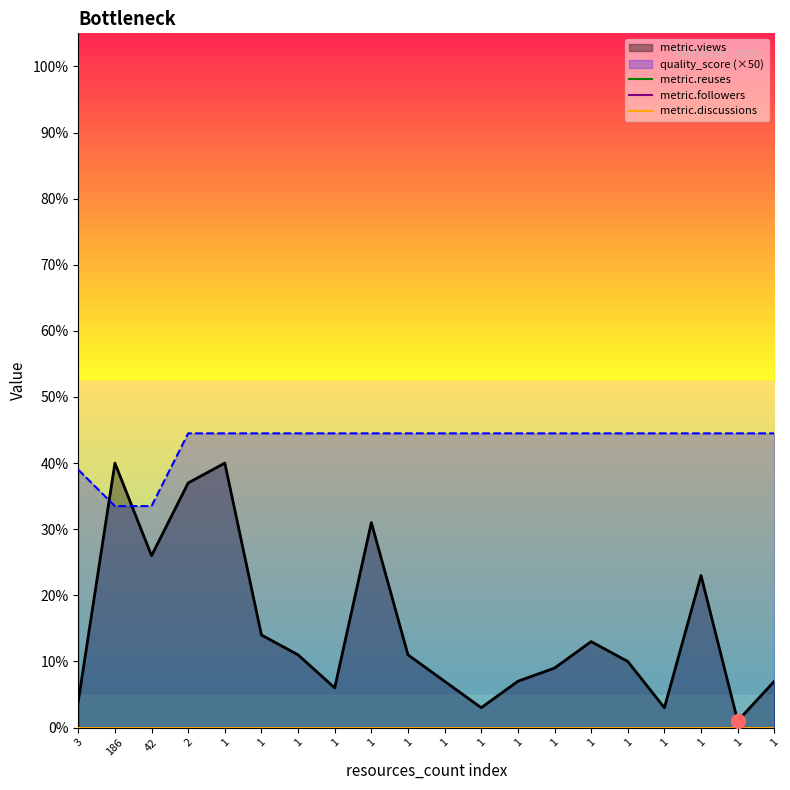

Which category has the lowest value in the metric.discussions series?

3